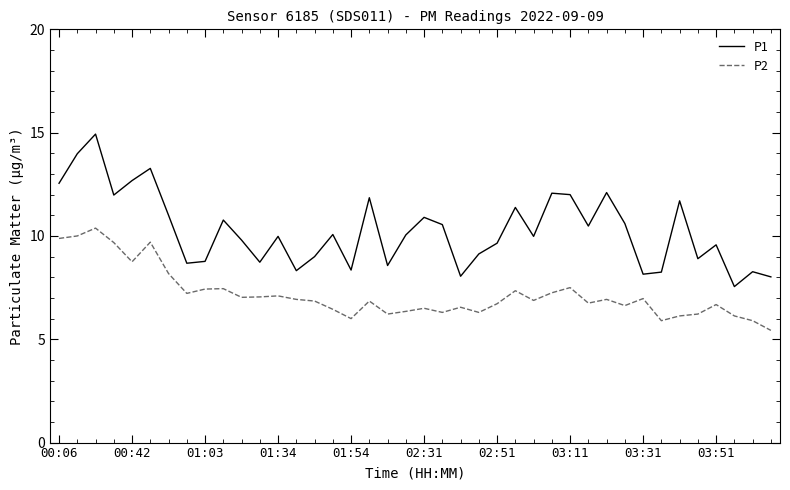

True or false: P2 and P1 cross at least once.

False